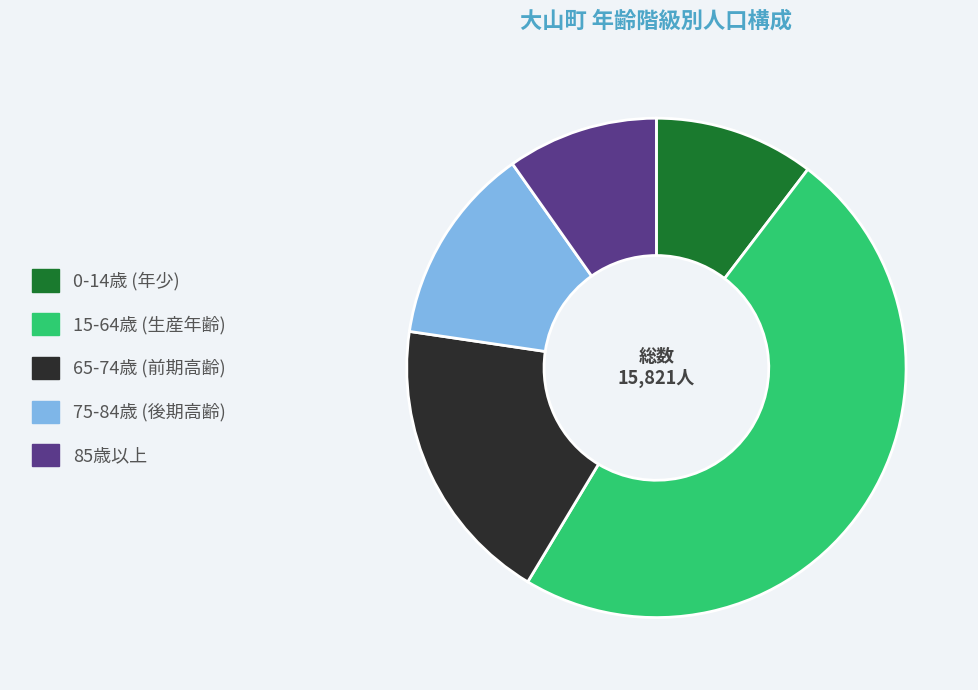

Does any single category account for the majority?

No